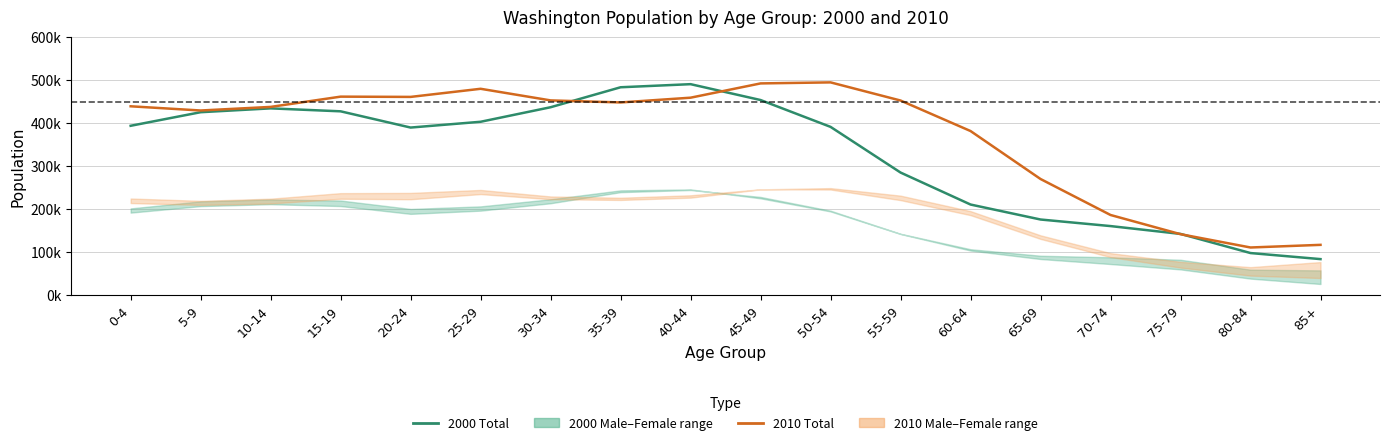

What position from the right is 65-69?

5